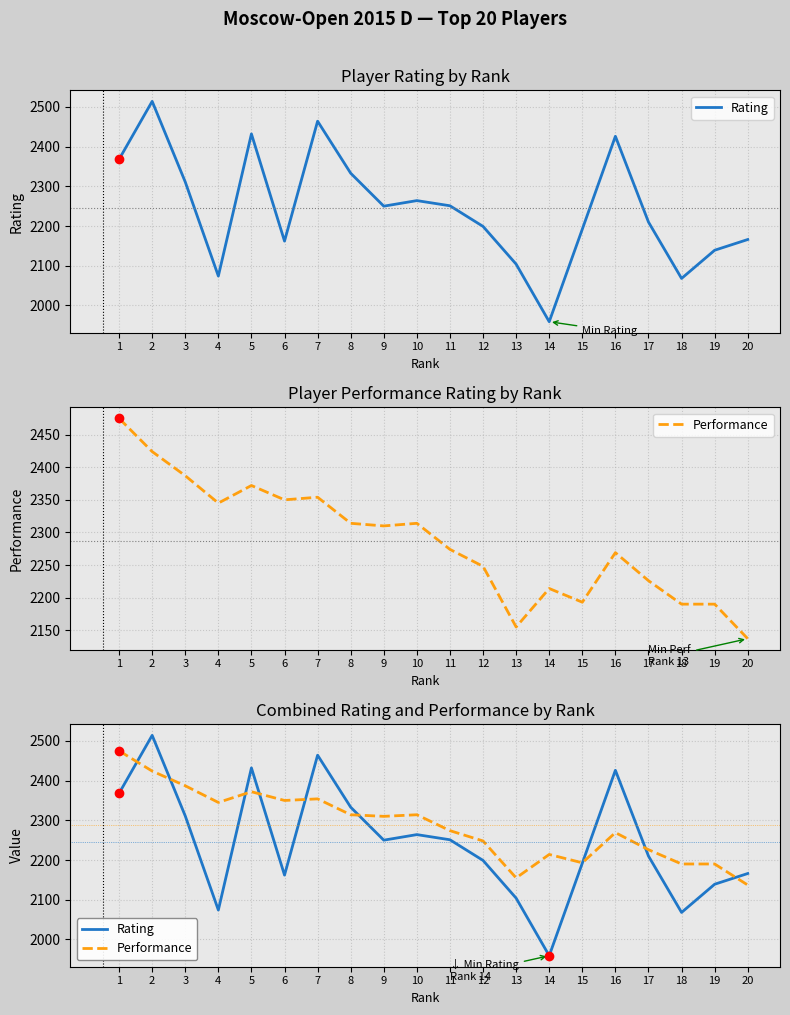

Is the value of Rating at 11 greater than the value of Performance at 20?

Yes